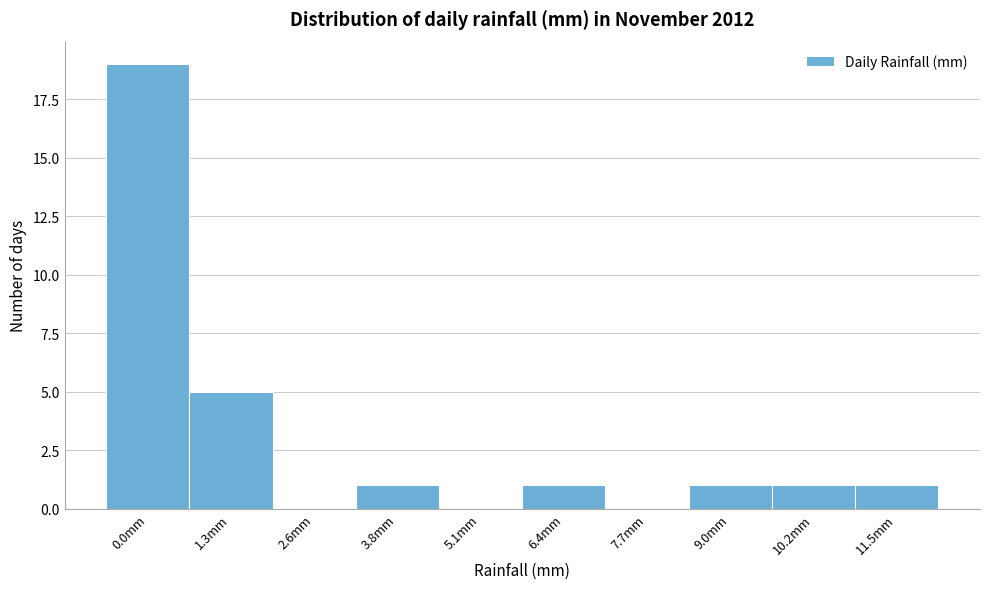

Reading left to right, list all the values displayed in this chart.

0.0mm=19	1.3mm=5	2.6mm=0	3.8mm=1	5.1mm=0	6.4mm=1	7.7mm=0	9.0mm=1	10.2mm=1	11.5mm=1